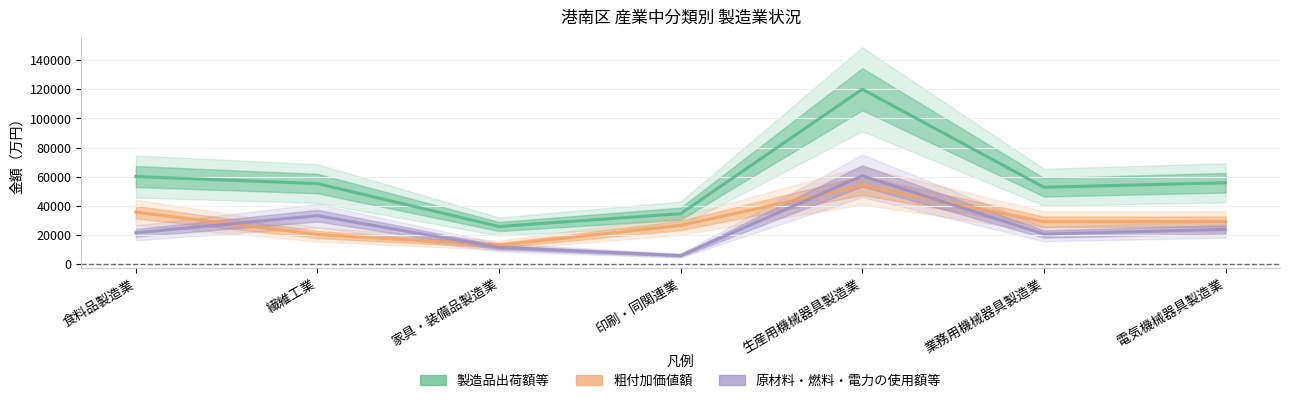

The 原材料・燃料・電力の使用額等 series shows 34254 at 食料品製造業. True or false?

False